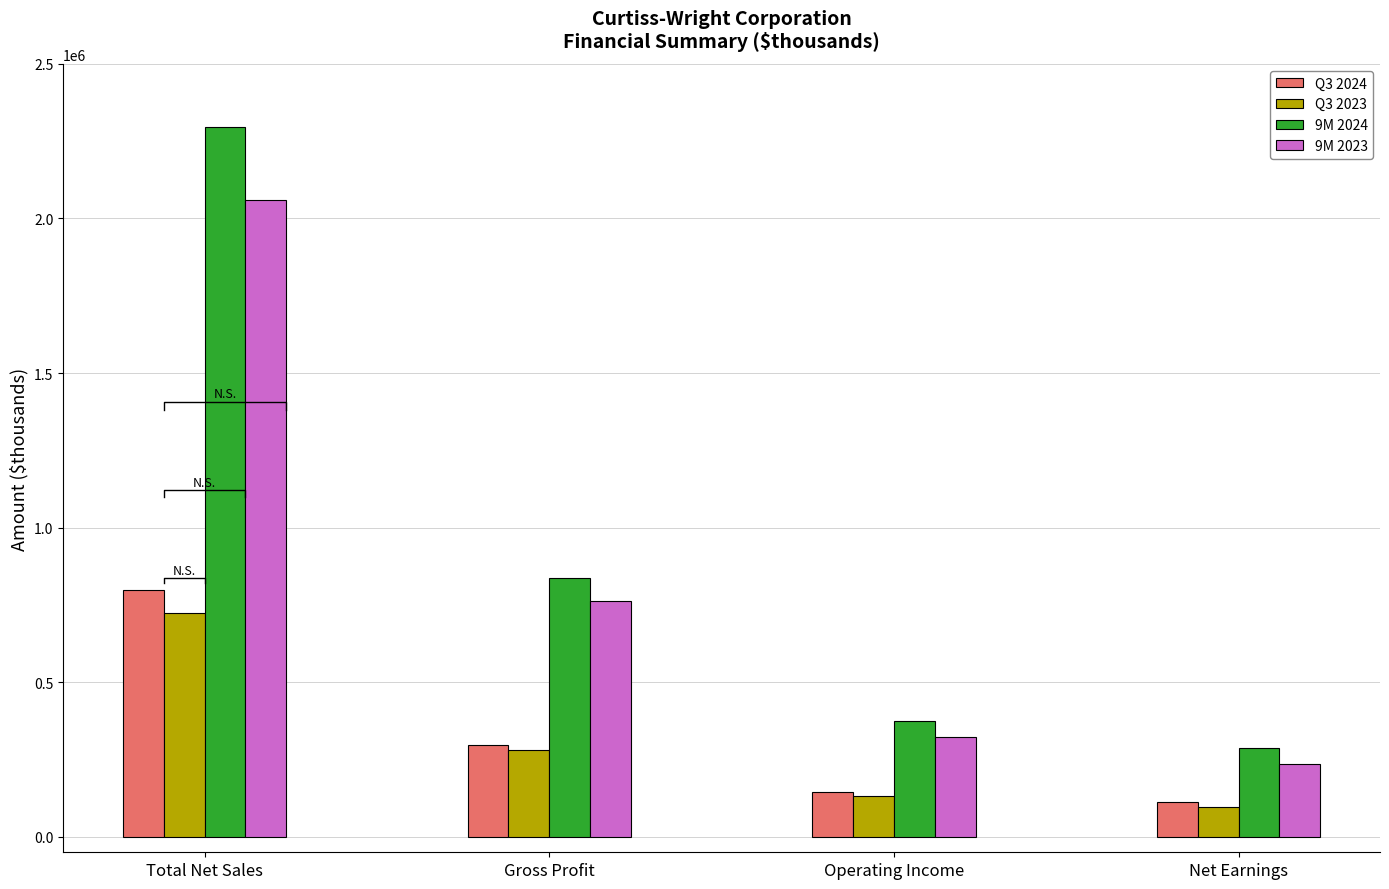

At Operating Income, list the series in order from largest to smallest.

9M 2024, 9M 2023, Q3 2024, Q3 2023